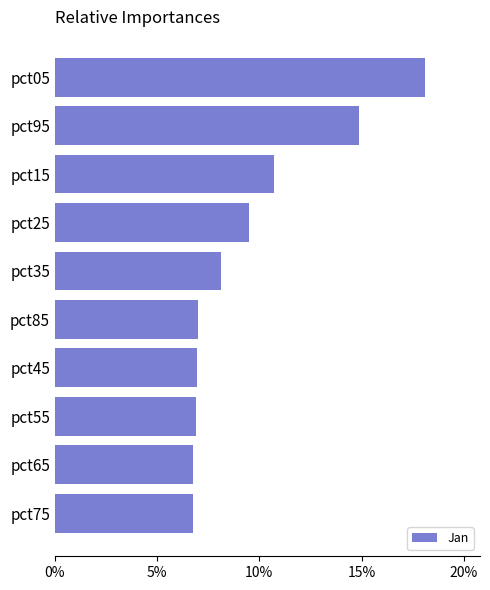

Are the bars horizontal?

Yes